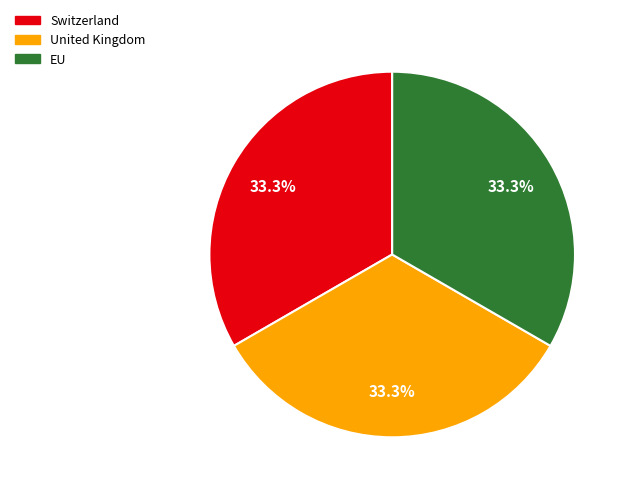

Is there any slice that represents more than half of the pie?

No